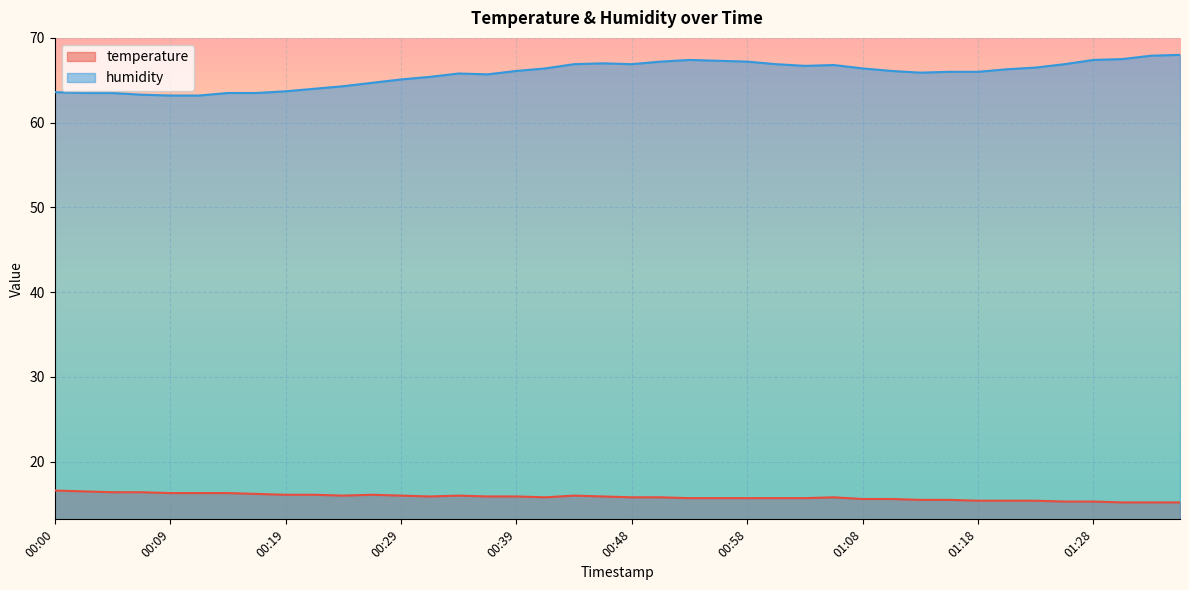

Where is the first local minimum for temperature?

00:24